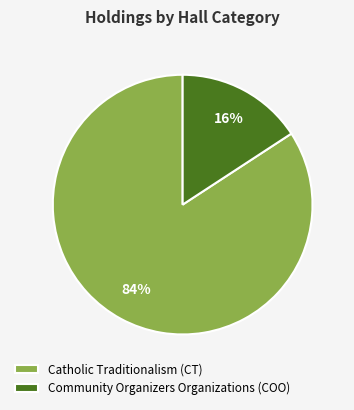

Rank the categories by value from lowest to highest.

Community Organizers Organizations (COO), Catholic Traditionalism (CT)